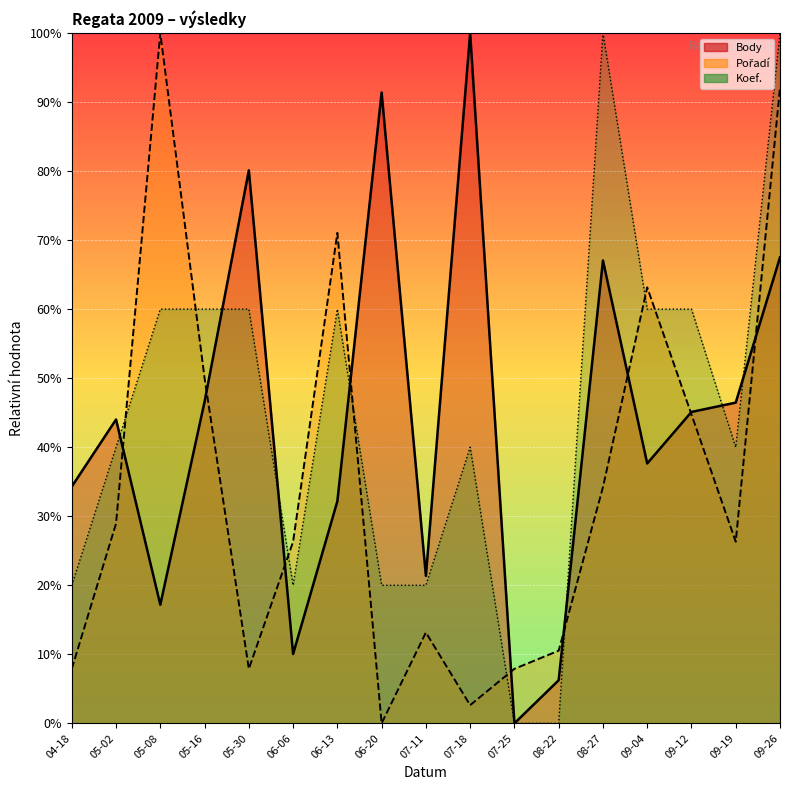

At how many categories does at least one series exceed 13?

15